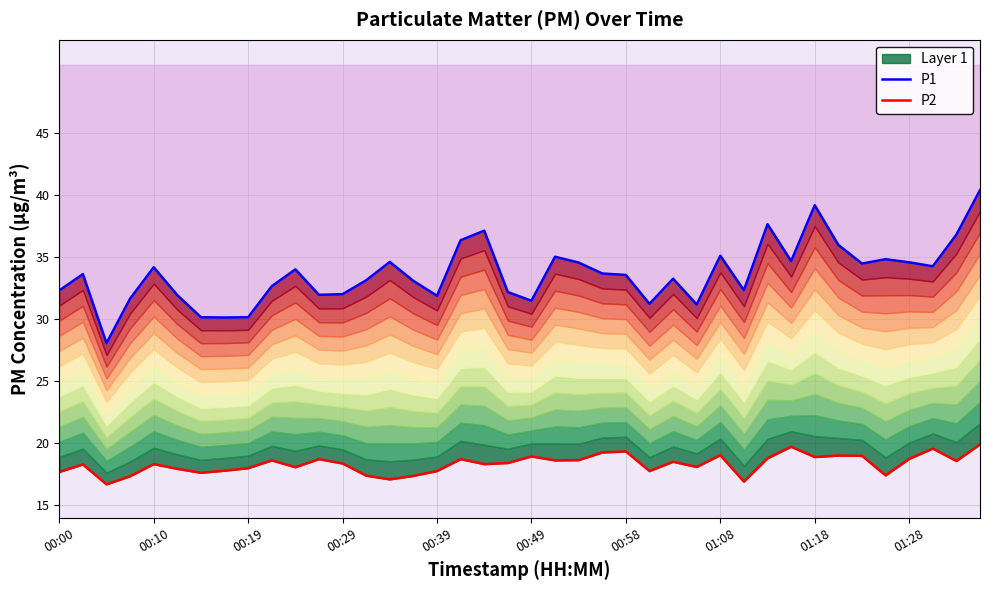

Is it true that P2 equals 7.4 at 00:19?

False